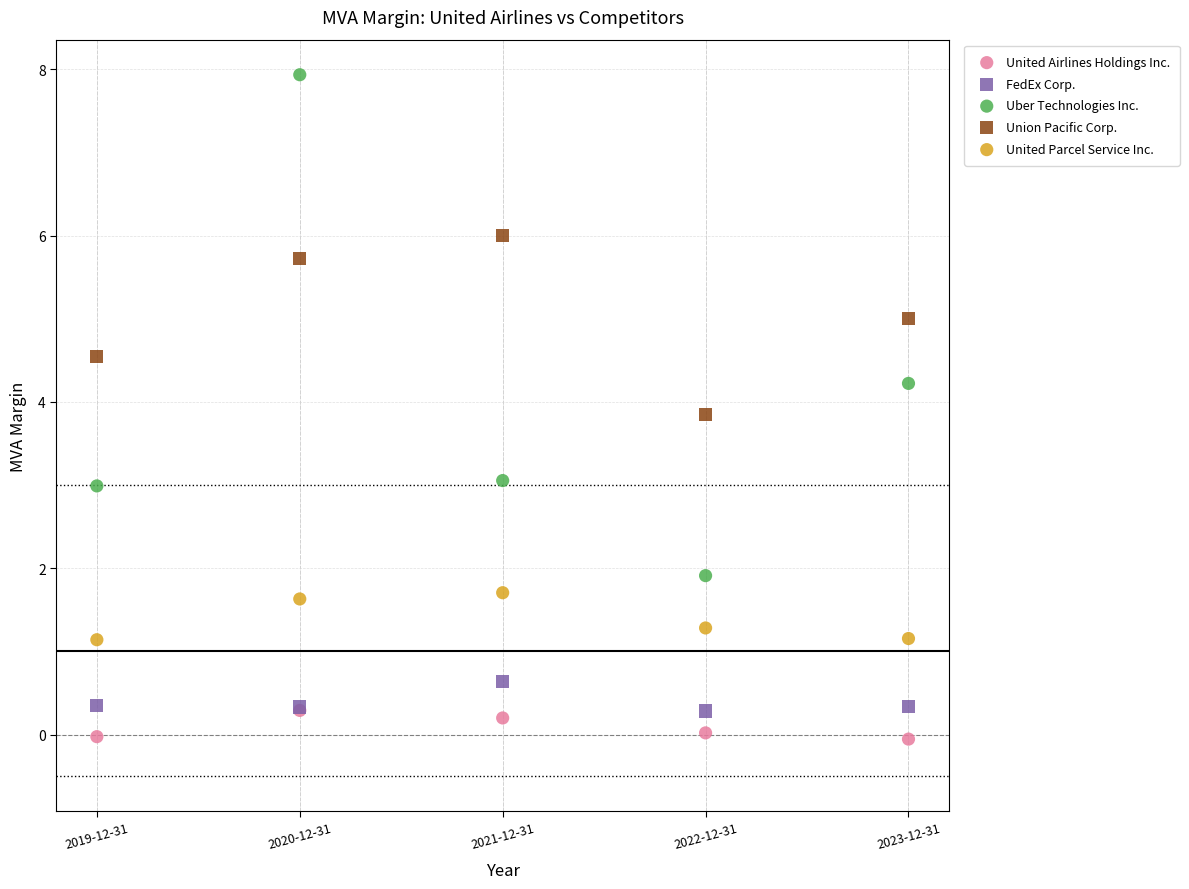

What are all the series names shown in the legend?

United Airlines Holdings Inc., FedEx Corp., Uber Technologies Inc., Union Pacific Corp., United Parcel Service Inc.